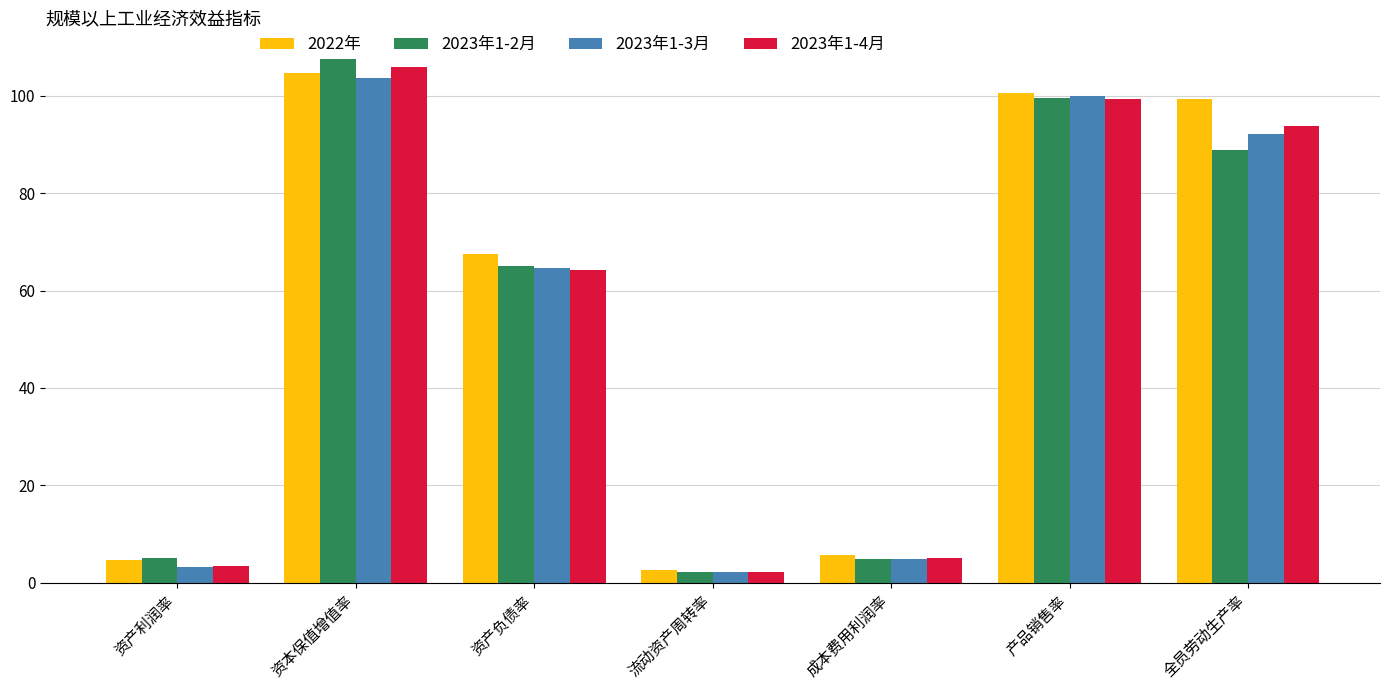

Is the value of 2022年 at 成本费用利润率 greater than the value of 2023年1-2月 at 流动资产周转率?

Yes